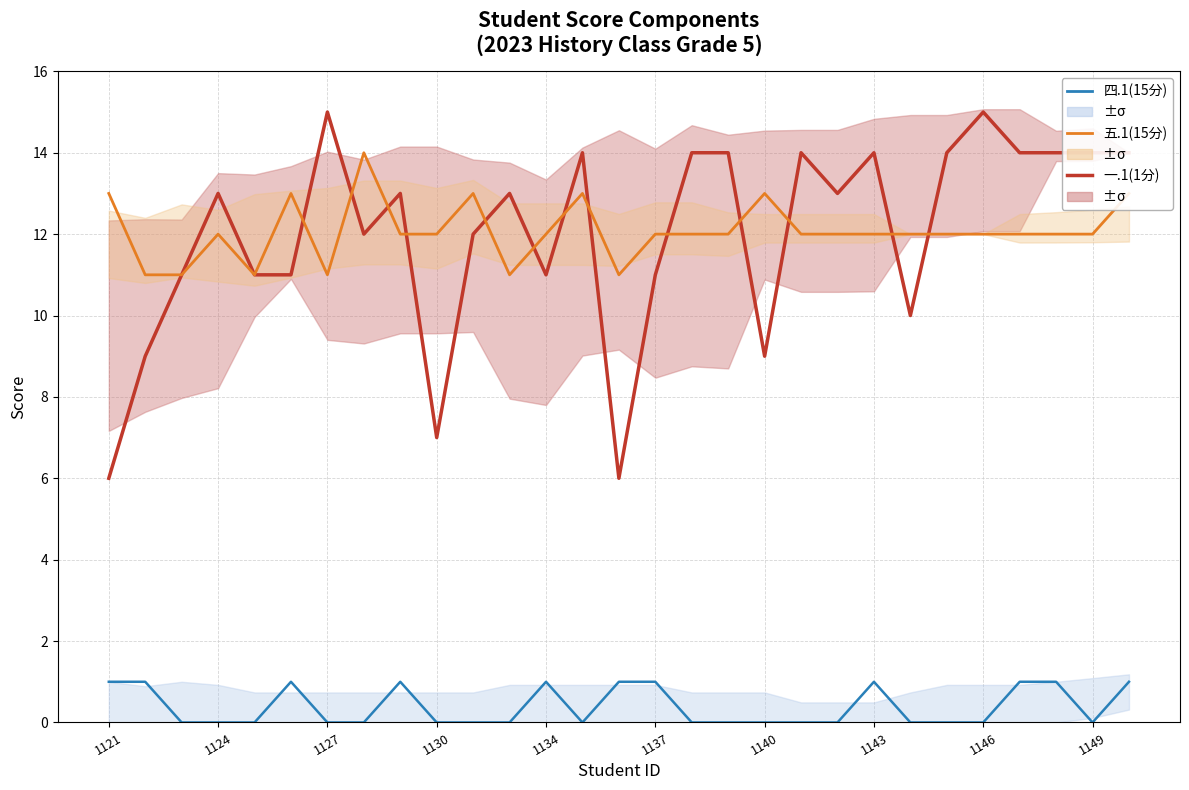

Does the chart have visible grid lines?

Yes